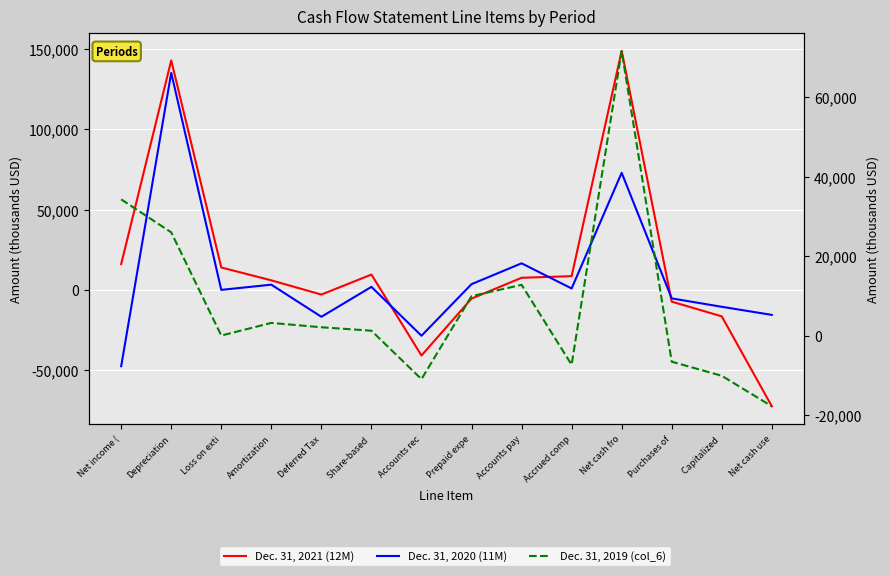

Read the Dec. 31, 2021 (12M) value at Accounts pay, to the nearest 10.

7520